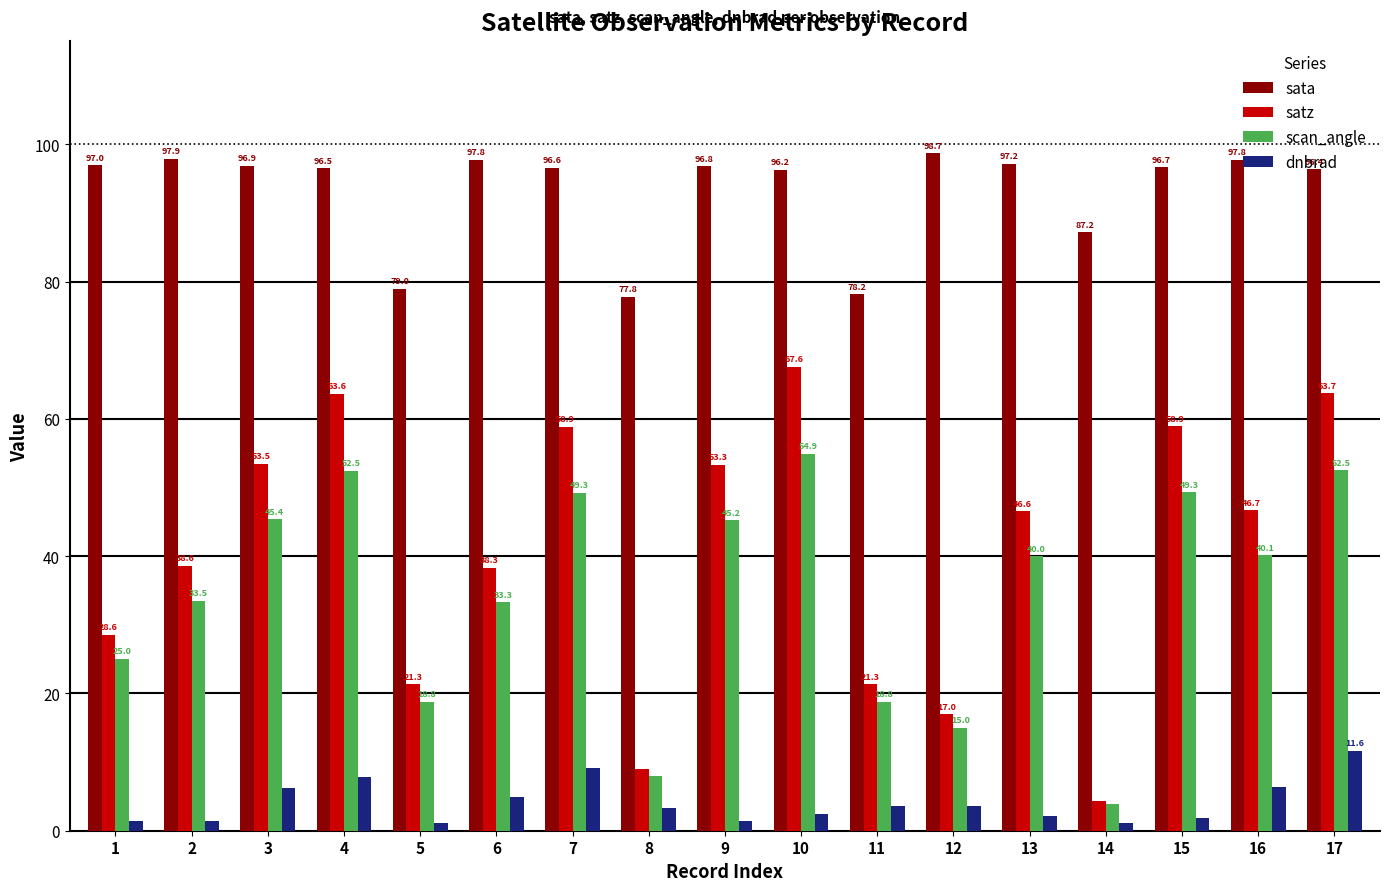

At which category is the sum across all series the highest?

17